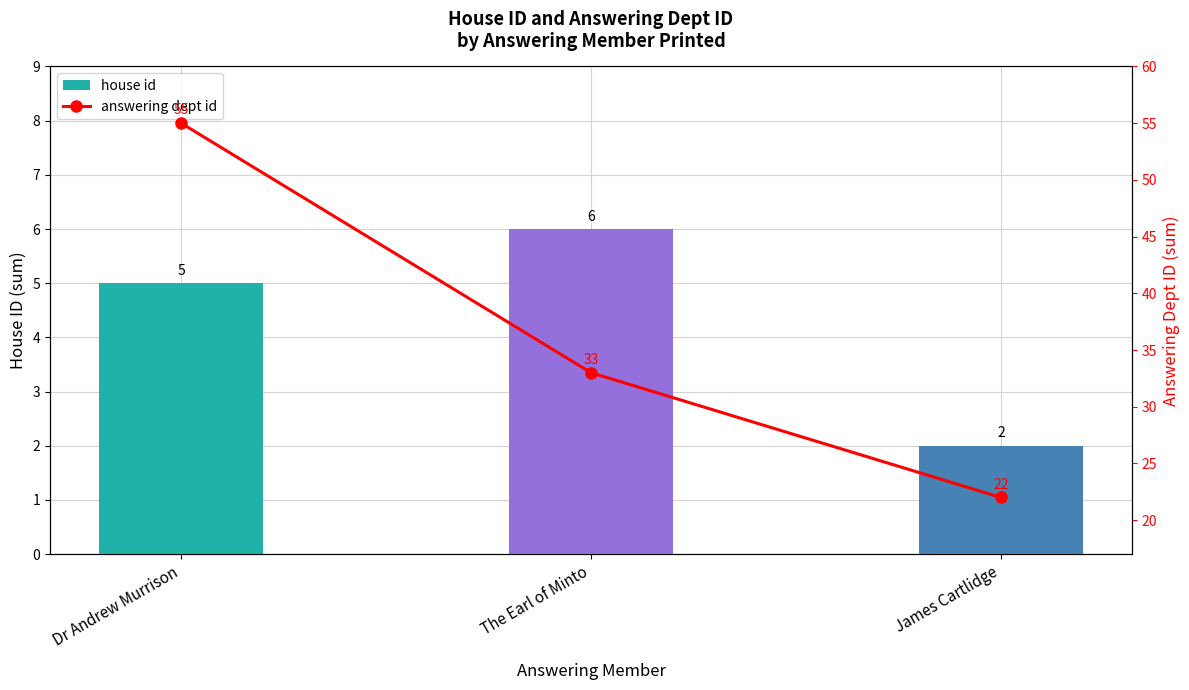

What is the difference between the maximum and minimum values in the house id series?

4